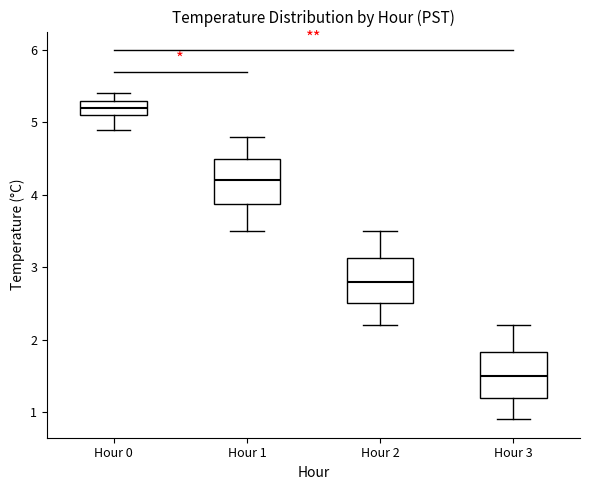

Reading left to right, transcribe this box plot: for each box, give where its median line is, the range the box spans, and where its two whiskers end, as read against the y-axis. The values are not printed on the chart, so give them approximately, as read against the axis.

Hour 0: median 5.2, box 5.1 to 5.3, whiskers 4.9 to 5.4
Hour 1: median 4.2, box 3.9 to 4.5, whiskers 3.5 to 4.8
Hour 2: median 2.8, box 2.5 to 3.1, whiskers 2.2 to 3.5
Hour 3: median 1.5, box 1.2 to 1.8, whiskers 0.9 to 2.2